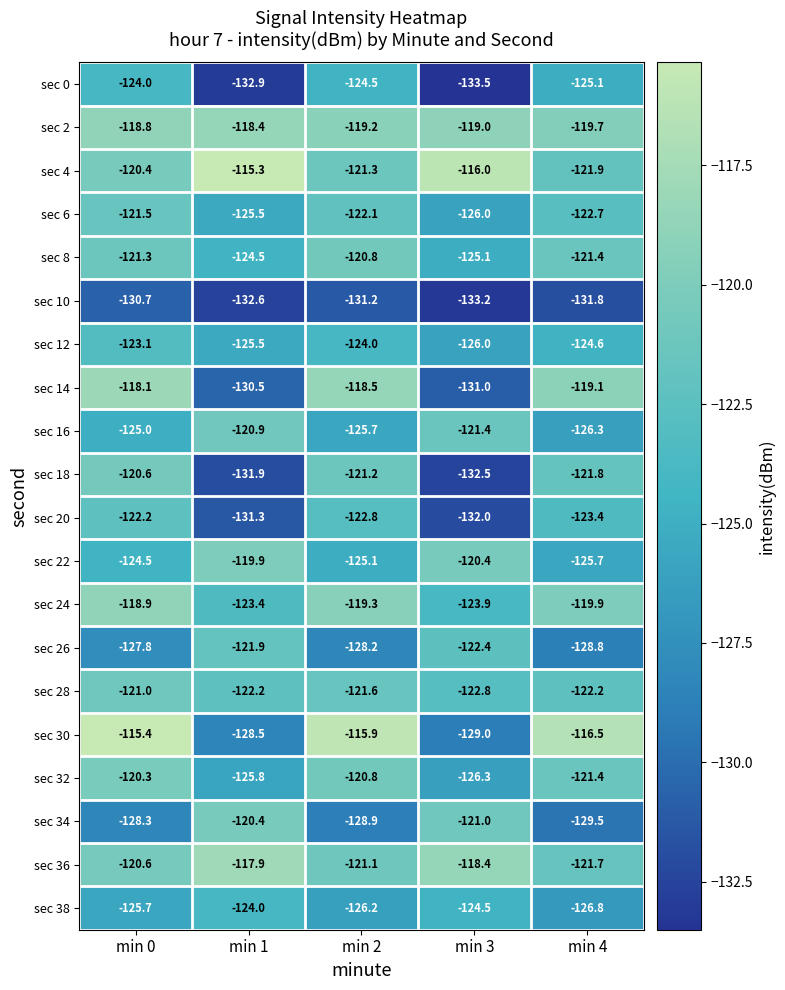

What is the spread (max minus min) of values at min 2?

15.3